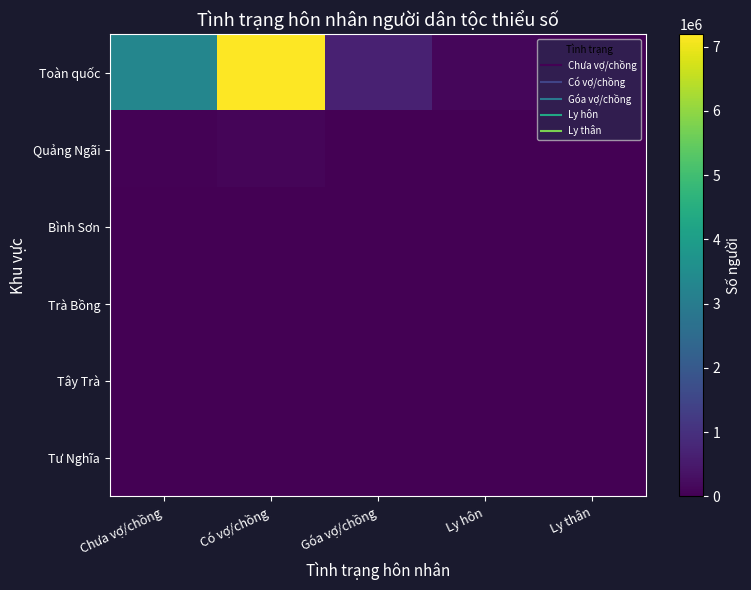

Reading right to left, transcribe all the data shown in this chart.

Toàn quốc: Ly thân=29890.1	Ly hôn=127599.4	Góa vợ/chồng=668880.6	Có vợ/chồng=7191538.2	Chưa vợ/chồng=3302493.1
Quảng Ngãi: Ly thân=358.0	Ly hôn=1705.7	Góa vợ/chồng=9241.0	Có vợ/chồng=94927.2	Chưa vợ/chồng=41794.7
Bình Sơn: Ly thân=0.0	Ly hôn=1.0	Góa vợ/chồng=32.0	Có vợ/chồng=321.8	Chưa vợ/chồng=152.6
Trà Bồng: Ly thân=20.1	Ly hôn=85.6	Góa vợ/chồng=889.8	Có vợ/chồng=6604.6	Chưa vợ/chồng=4799.1
Tây Trà: Ly thân=11.4	Ly hôn=142.5	Góa vợ/chồng=884.8	Có vợ/chồng=8187.8	Chưa vợ/chồng=5237.4
Tư Nghĩa: Ly thân=0.0	Ly hôn=27.3	Góa vợ/chồng=118.9	Có vợ/chồng=1315.2	Chưa vợ/chồng=549.5